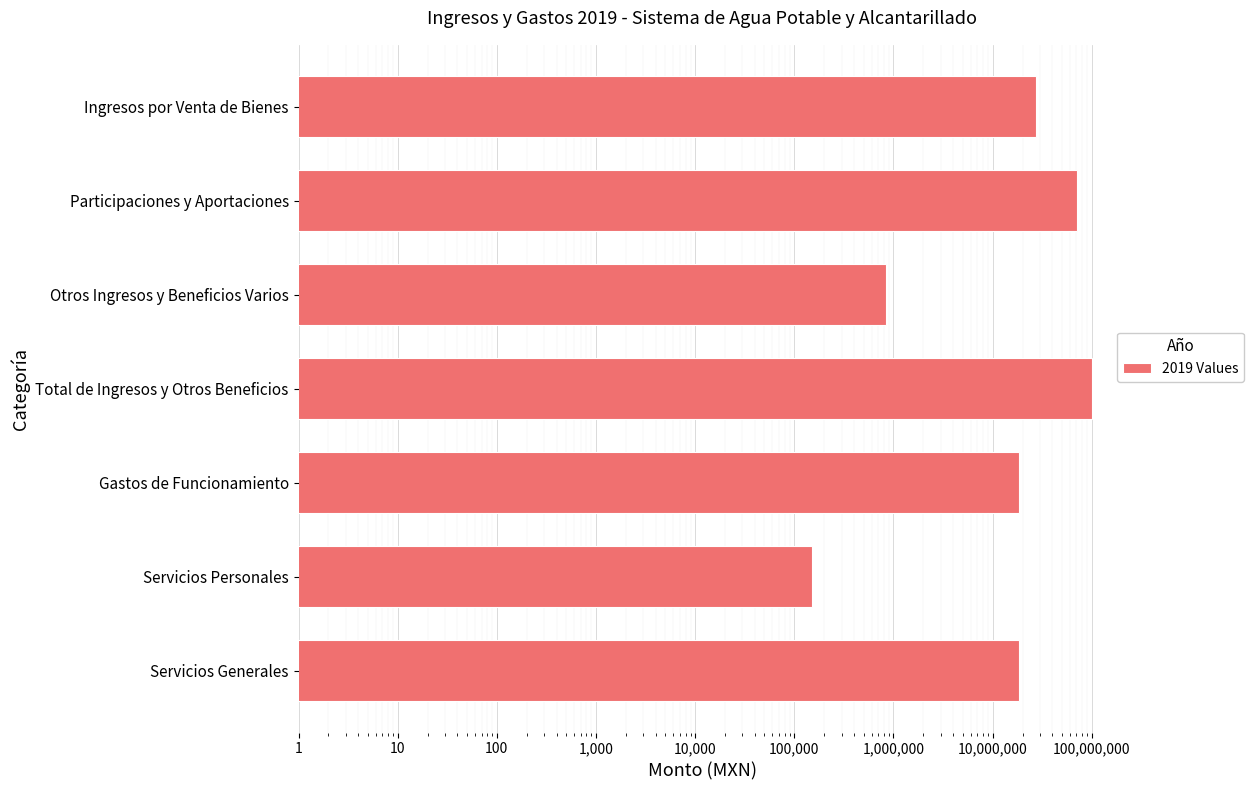

Are the bars grouped side by side (vs. stacked)?

No